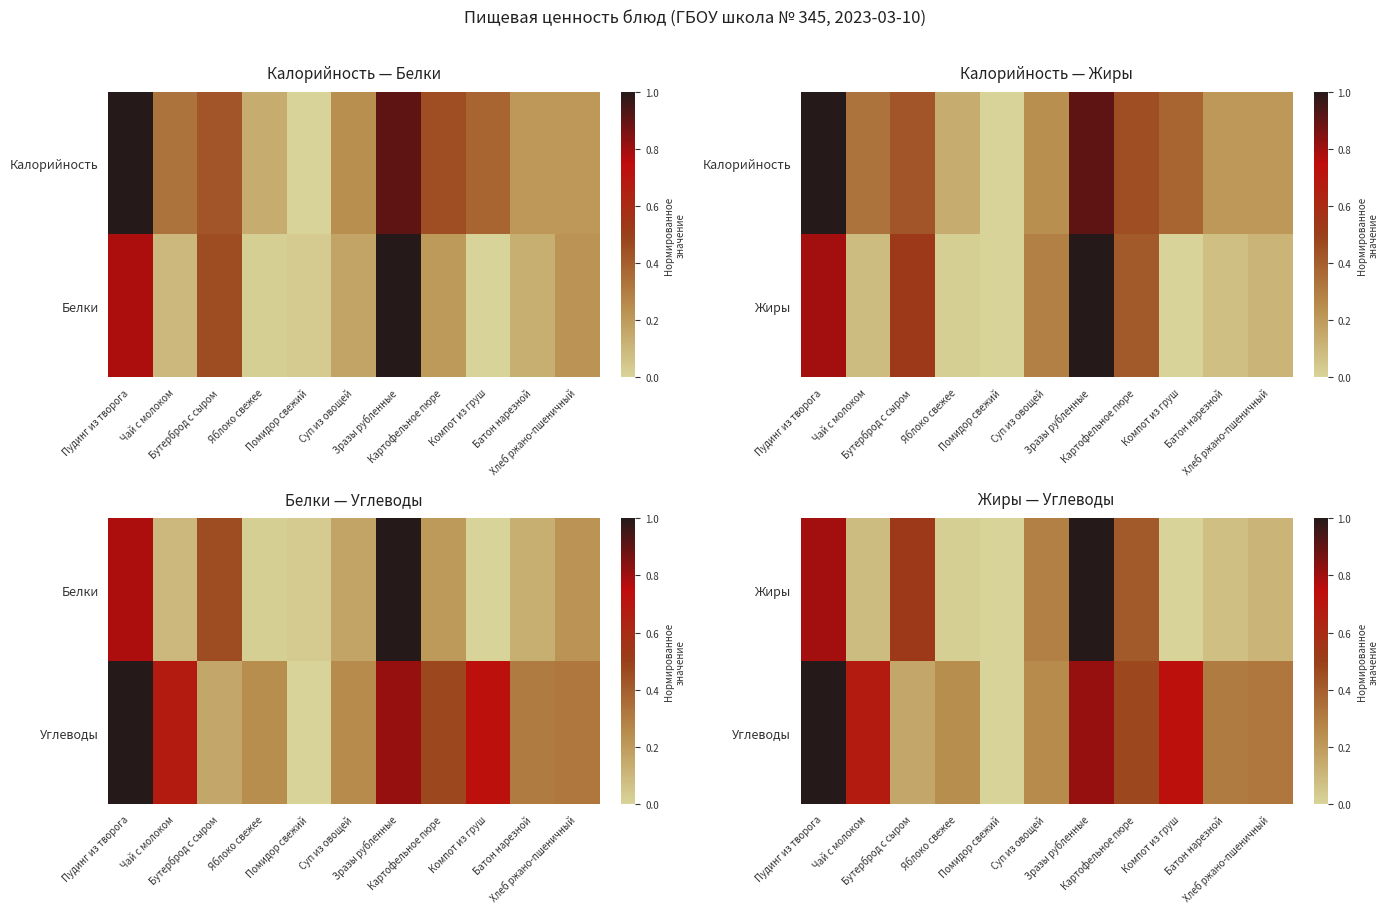

List the series in order of their overall mean, lowest first.

Жиры, Углеводы